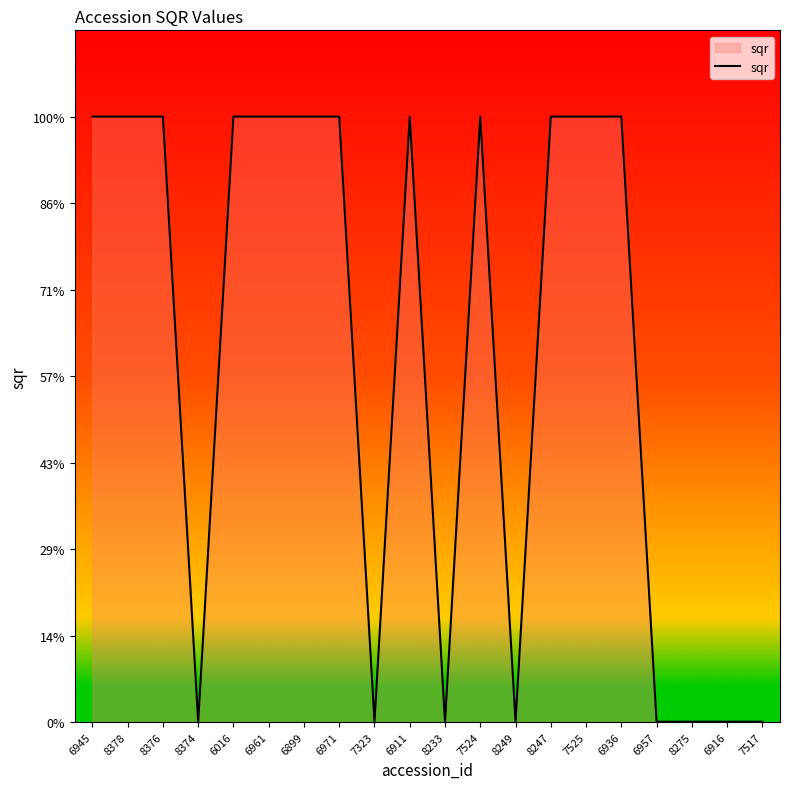

Rank the categories by value from highest to lowest.

6945, 8378, 8376, 6016, 6961, 6899, 6971, 6911, 7524, 8247, 7525, 6936, 8374, 7323, 8233, 8249, 6957, 8275, 6916, 7517